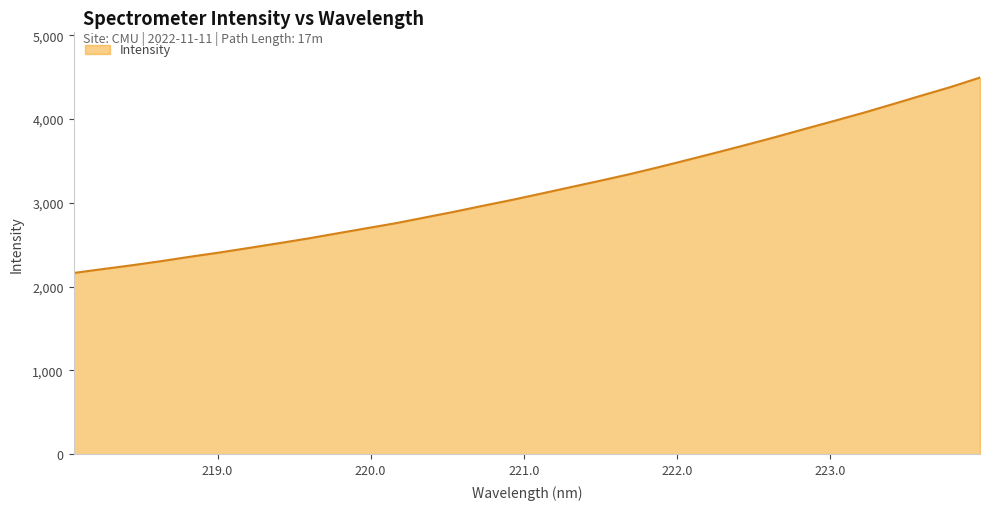

What is the maximum value shown in the chart?

4495.5